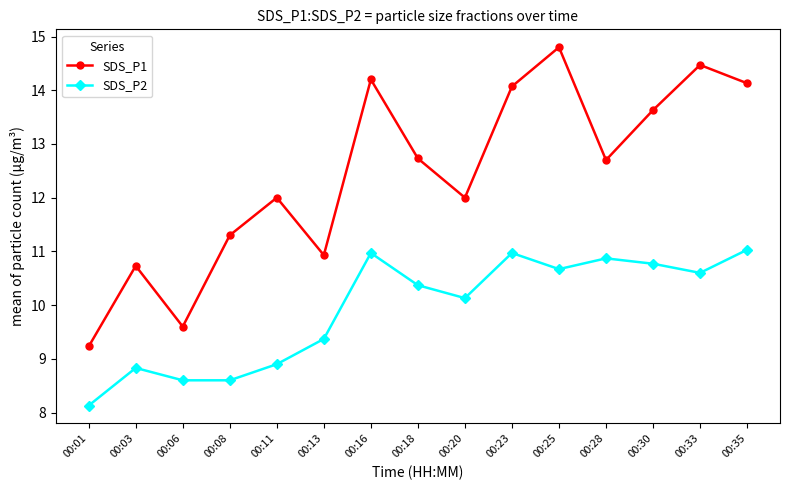

What is the difference between the maximum and minimum values in the SDS_P1 series?

5.6